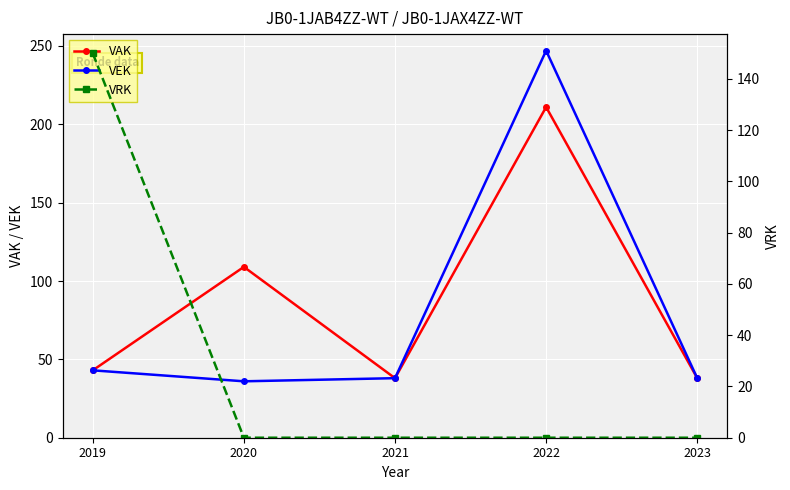

Reading right to left, extract all data points from this chart.

VAK: 2023=38	2022=211	2021=38	2020=109	2019=43
VEK: 2023=38	2022=247	2021=38	2020=36	2019=43
VRK: 2023=0	2022=0	2021=0	2020=0	2019=150